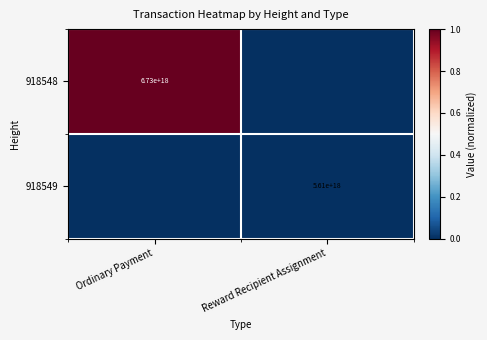

The 918549 series shows 5610000000000000000 at Reward Recipient Assignment. True or false?

True